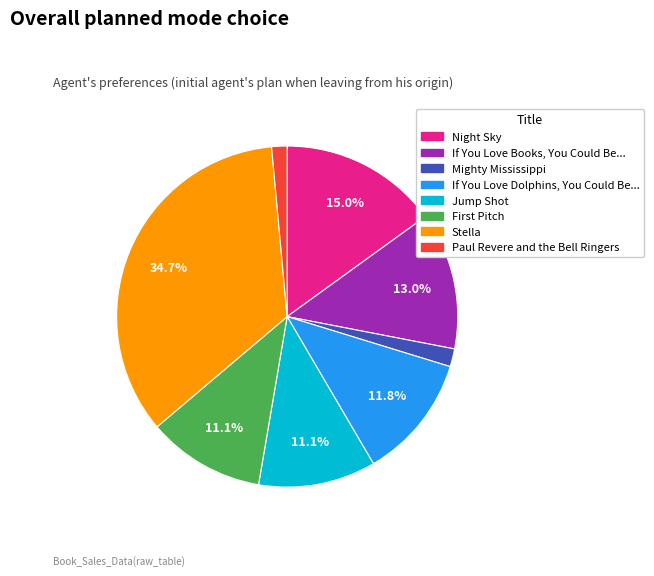

Which has a higher value, Night Sky or If You Love Books, You Could Be...?

Night Sky